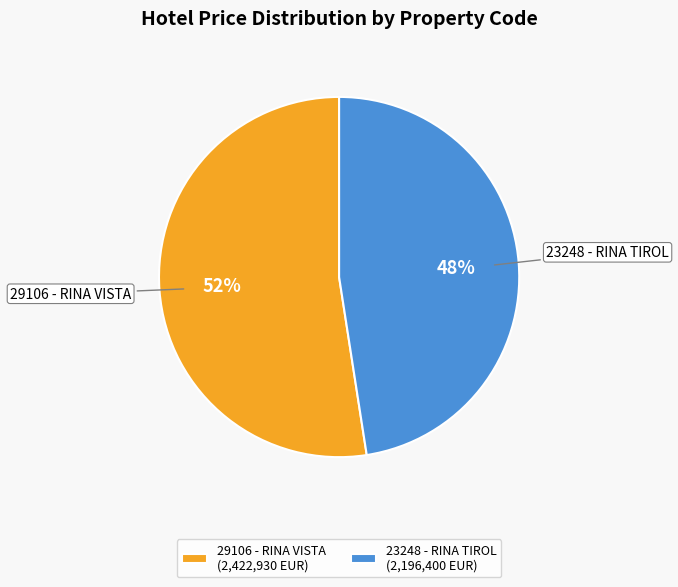

Which slice is the largest?

29106 - RINA VISTA